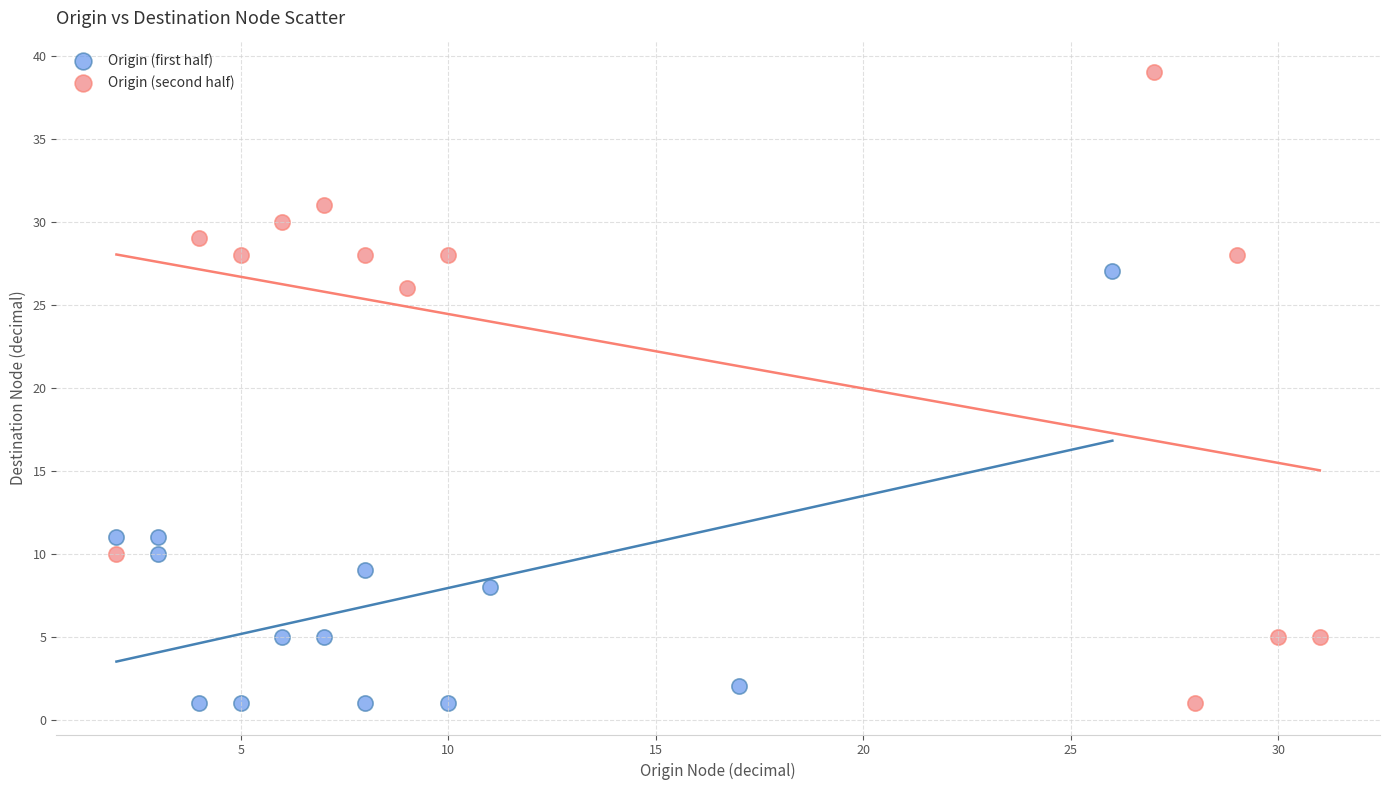

Which series has the widest spread of Y values?

Origin (second half)